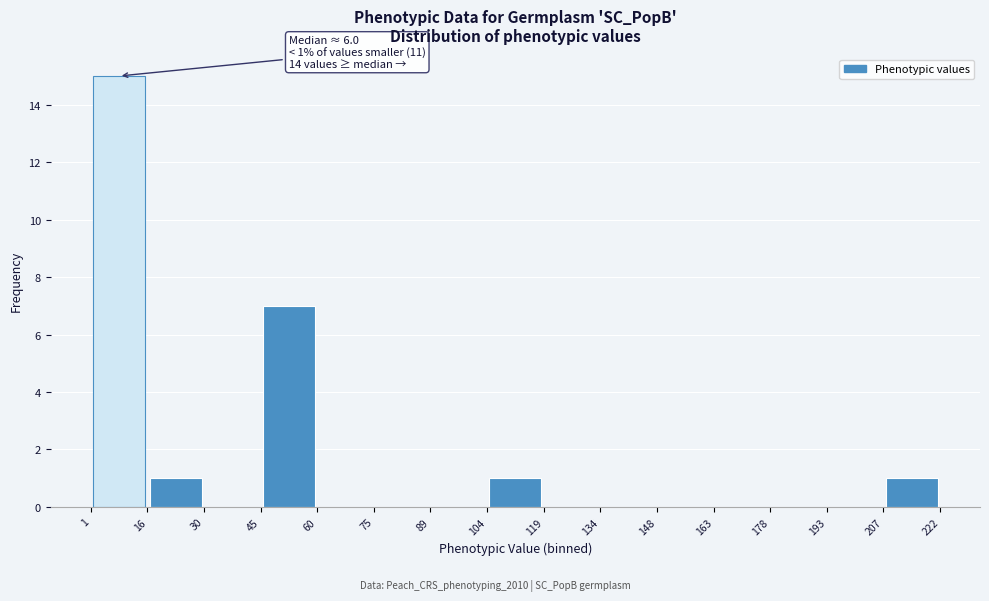

Over which range of the x-axis is the bar tallest?

1 to 16